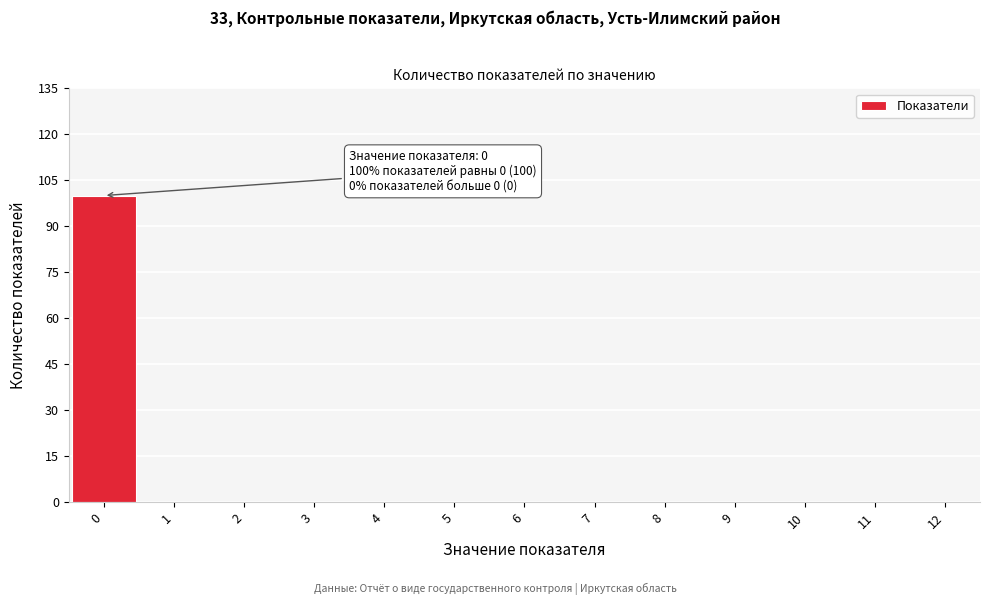

Over which range of the x-axis is the bar tallest?

-0.5 to 0.5